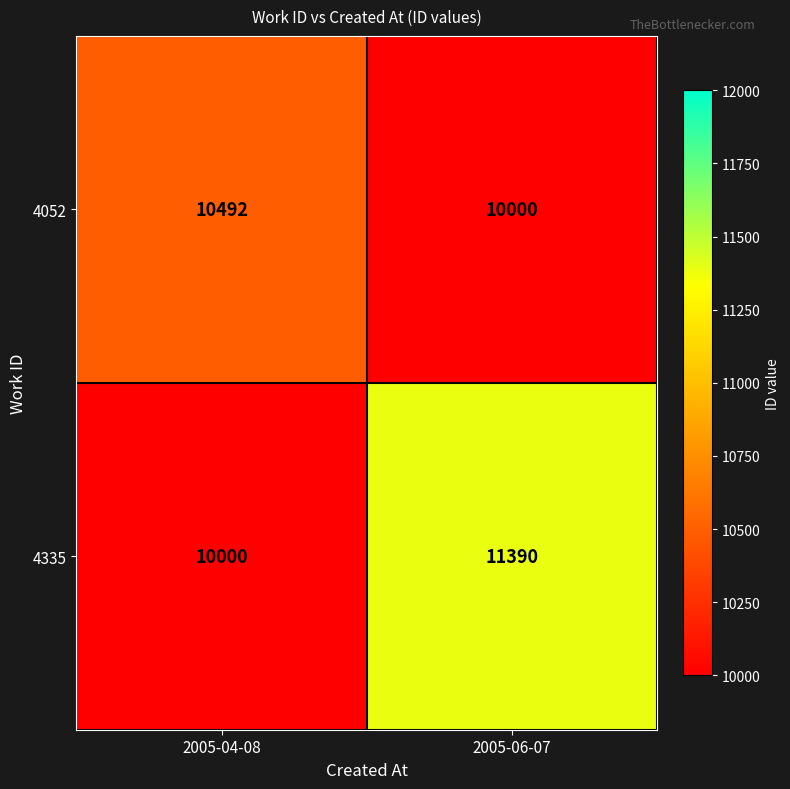

At which label is 4335 closest to 10695?

2005-04-08